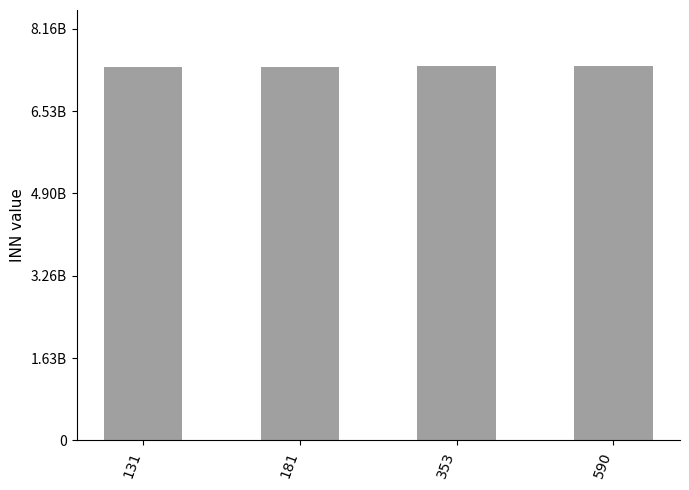

List the labels in order of value, largest first.

590, 353, 181, 131